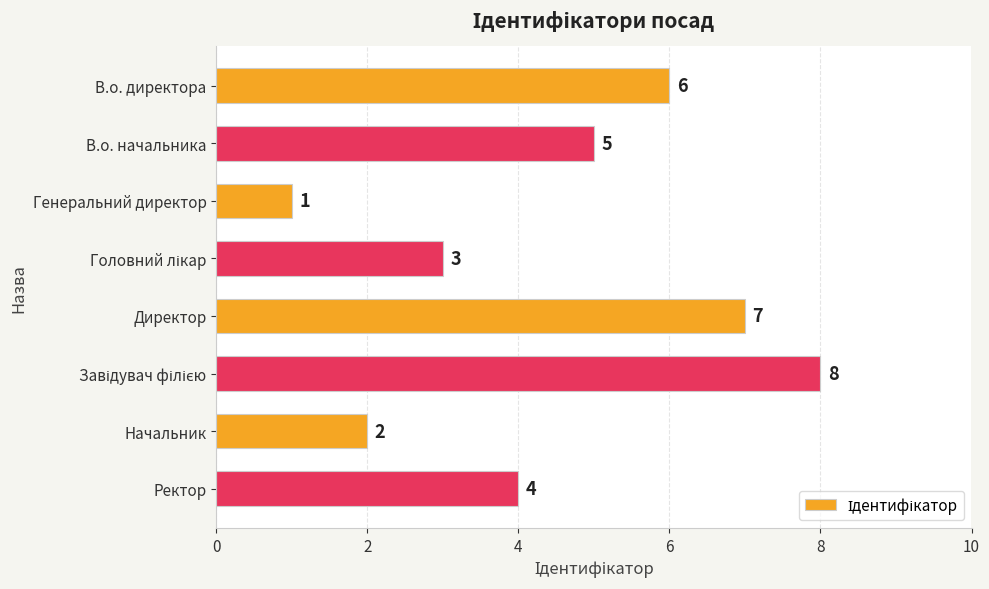

Reading top to bottom, transcribe all the data shown in this chart.

6	5	1	3	7	8	2	4